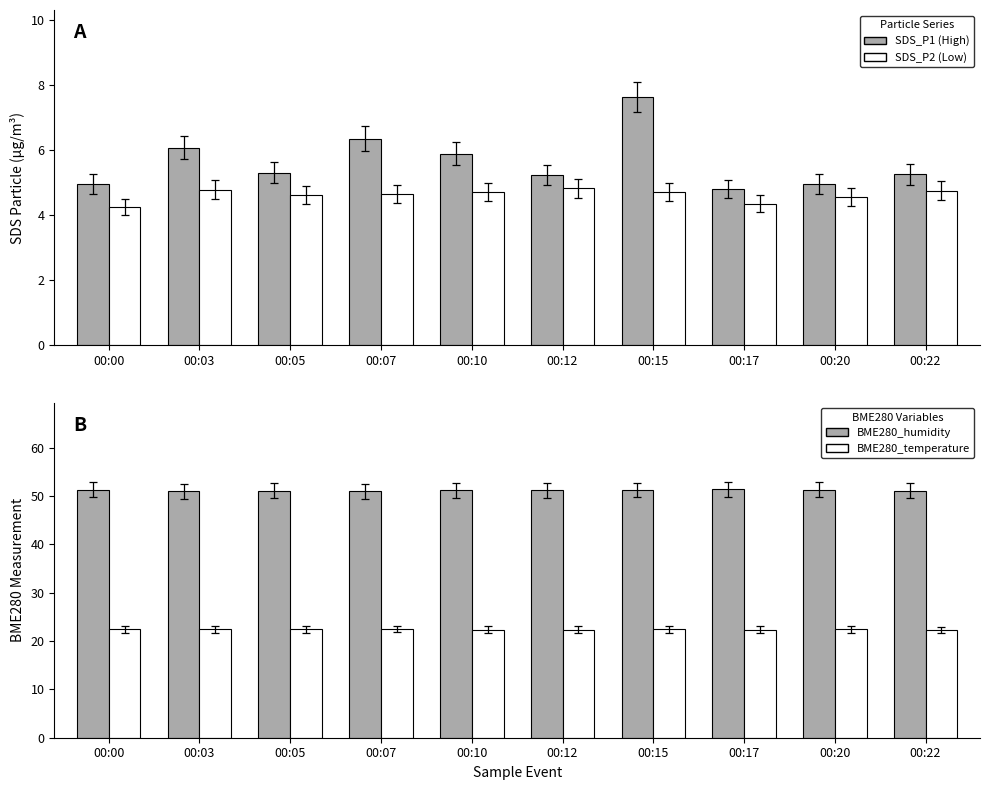

What are all the series names shown in the legend?

SDS_P1, SDS_P2, BME280_humidity, BME280_temperature